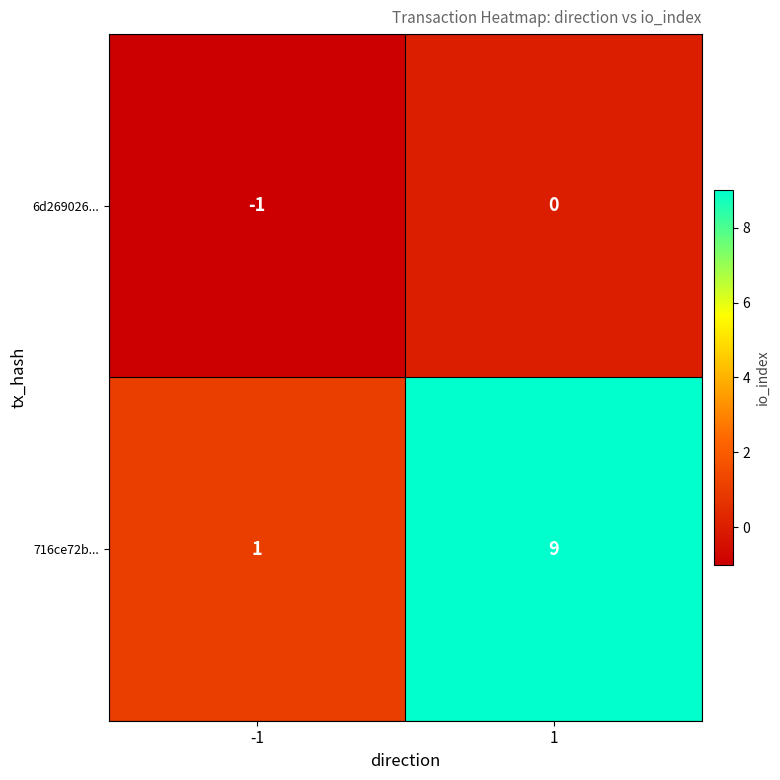

What is the minimum value shown in the chart?

-1